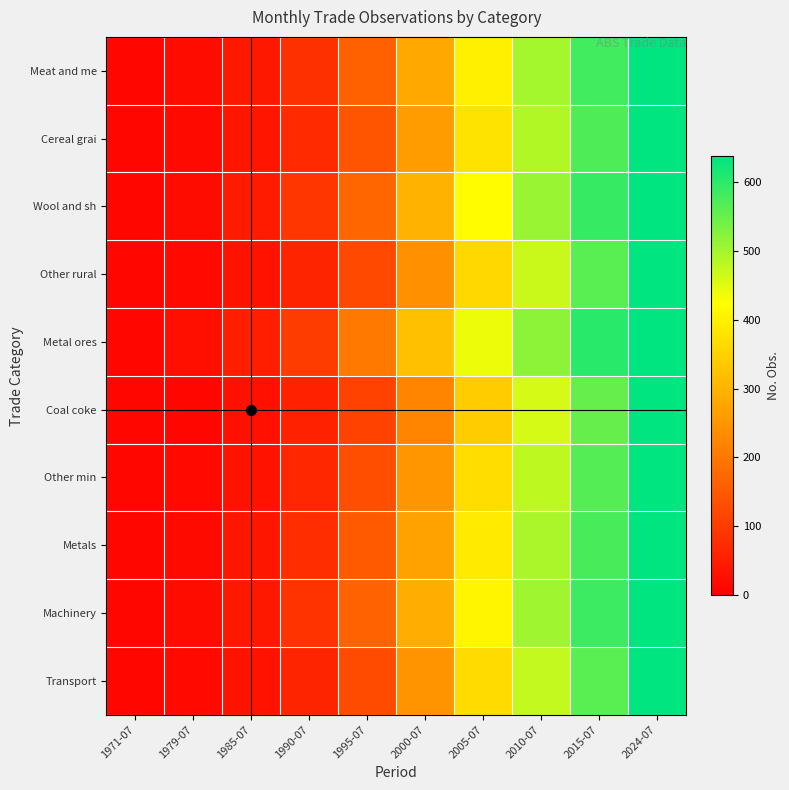

List the series in order of their peak value, lowest first.

Meat and me, Cereal grai, Wool and sh, Other rural, Metal ores, Coal coke, Other min, Metals, Machinery, Transport